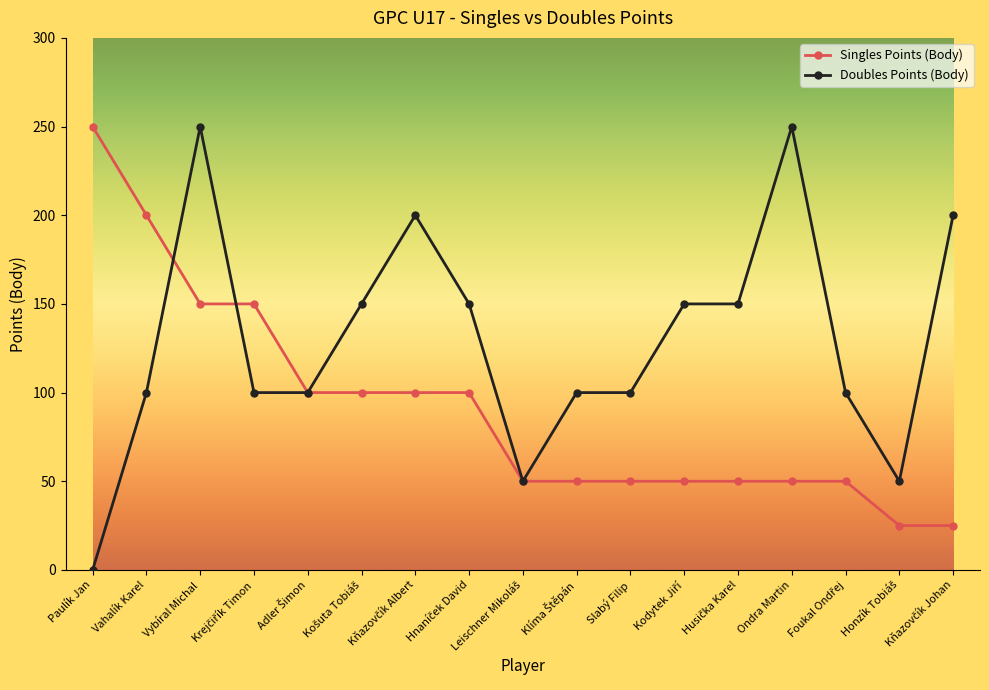

Is it true that Singles Points (Body) equals 246 at Vybíral Michal?

False